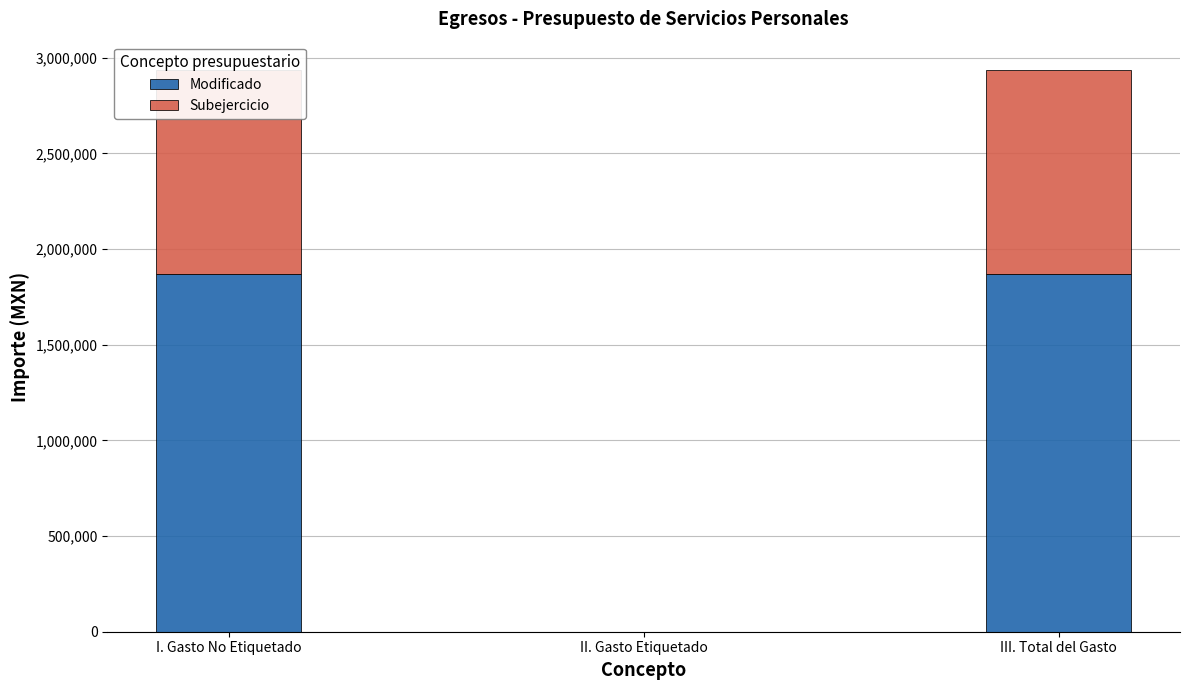

What is the total value across all series at III. Total del Gasto?

2937557.4